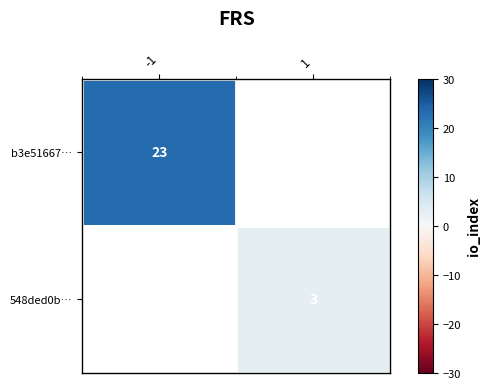

The b3e51667… series shows 23 at -1. True or false?

True